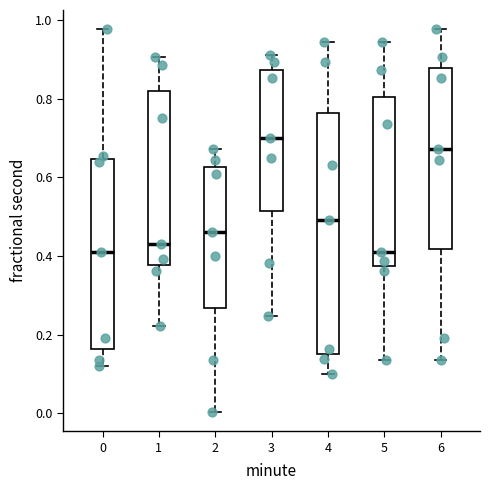

Reading left to right, transcribe this box plot: for each box, give where its median line is, the range the box spans, and where its two whiskers end, as read against the y-axis. The values are not printed on the chart, so give them approximately, as read against the axis.

0: median 0.40, box 0.16 to 0.64, whiskers 0.12 to 0.98
1: median 0.44, box 0.38 to 0.82, whiskers 0.22 to 0.90
2: median 0.46, box 0.26 to 0.62, whiskers 0.00 to 0.68
3: median 0.70, box 0.52 to 0.88, whiskers 0.24 to 0.92
4: median 0.50, box 0.16 to 0.76, whiskers 0.10 to 0.94
5: median 0.42, box 0.38 to 0.80, whiskers 0.14 to 0.94
6: median 0.68, box 0.42 to 0.88, whiskers 0.14 to 0.98